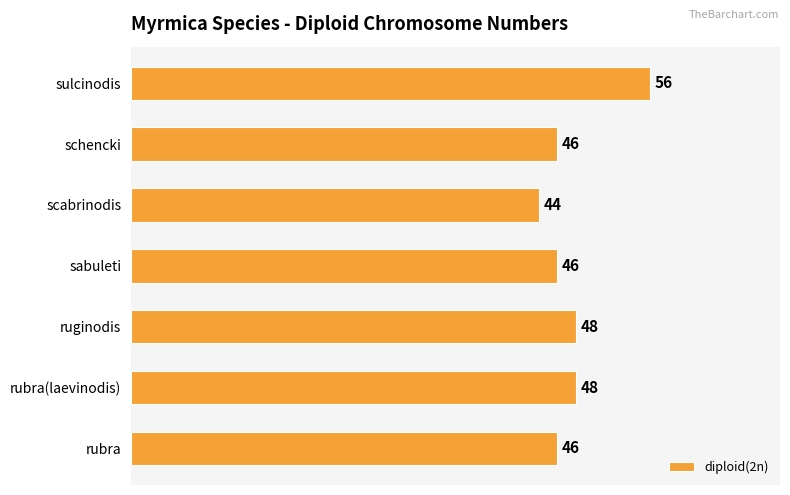

How many data points does each series have?

7